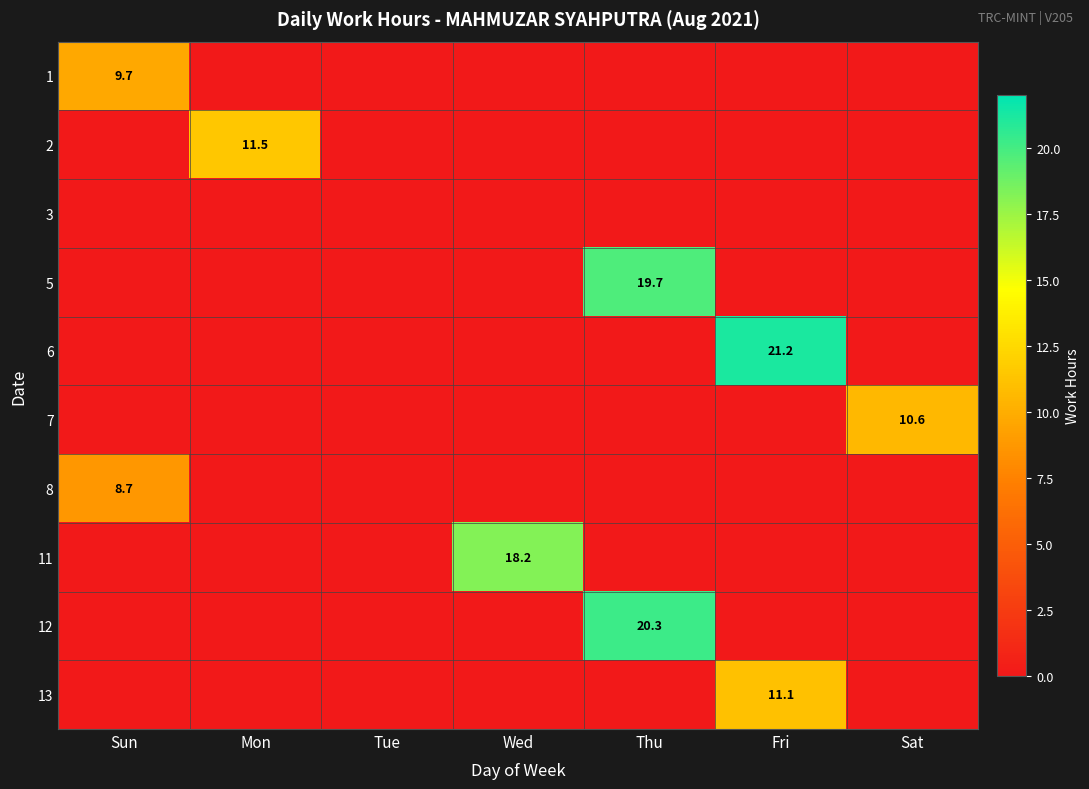

What is the spread (max minus min) of values at Fri?

21.2